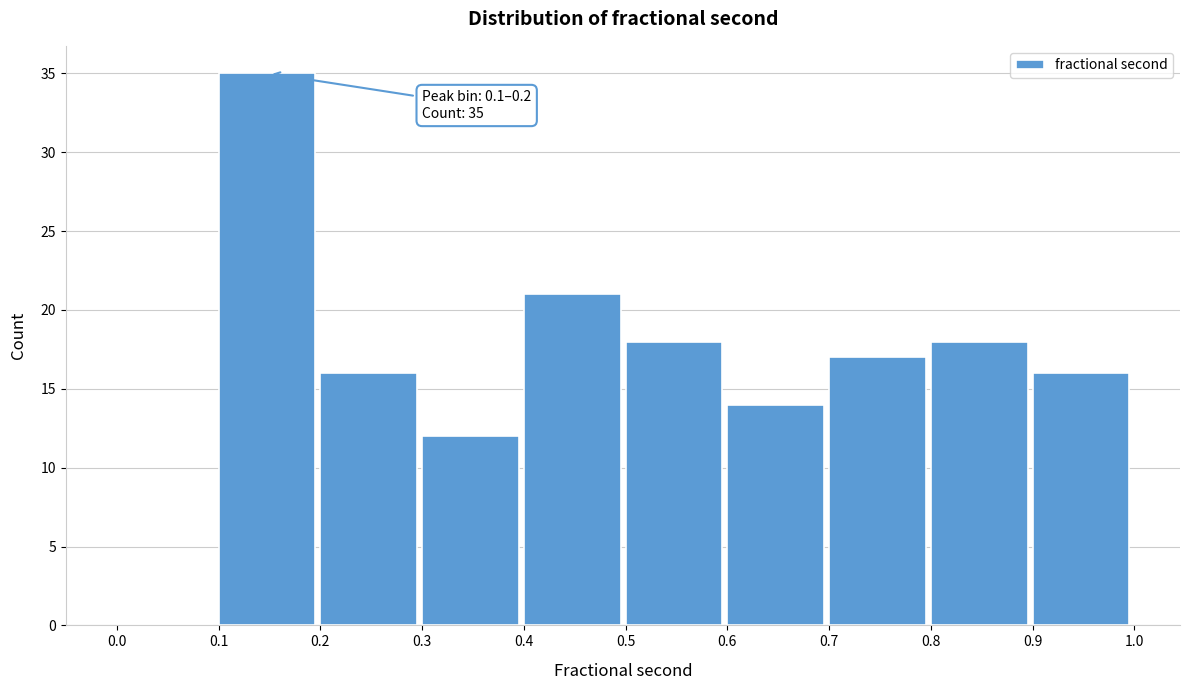

Which range on the x-axis has the tallest bar?

0.1 to 0.2